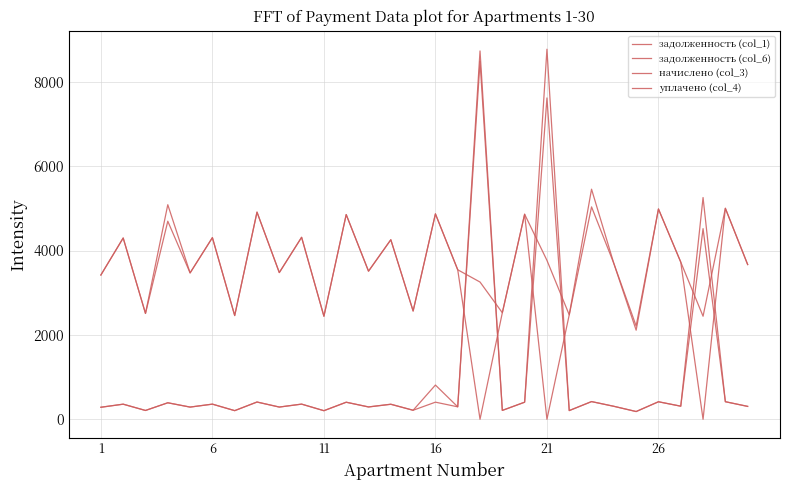

What is the sum of all начислено (col_3) values?

111538.8